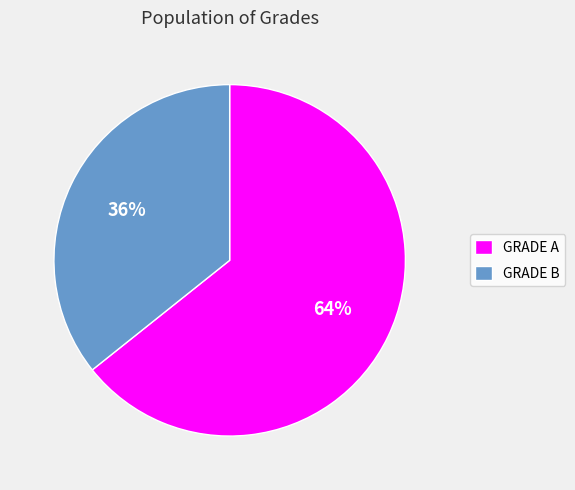

The GRADE B slice represents 36% of the pie. True or false?

True